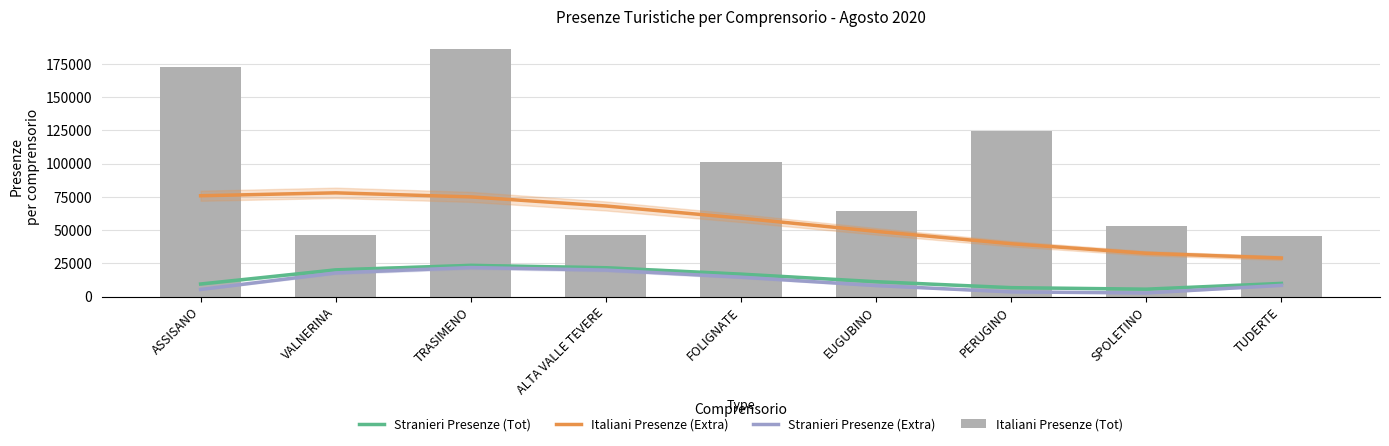

Which has a higher value, ALTA VALLE TEVERE or EUGUBINO?

ALTA VALLE TEVERE